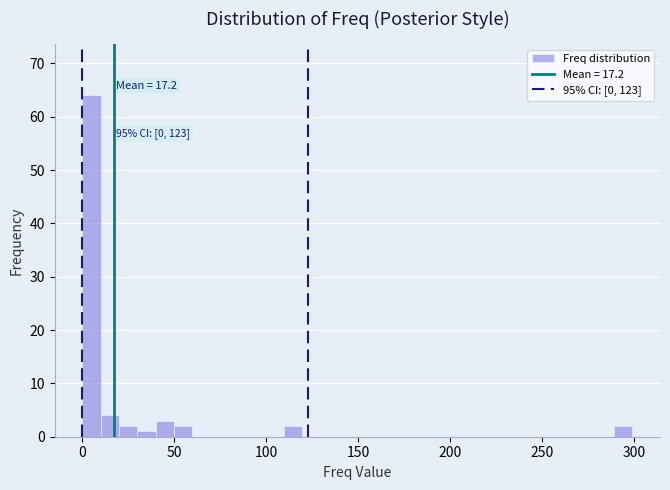

Read against the x-axis, roughly where is the centre of the tallest bar?

5